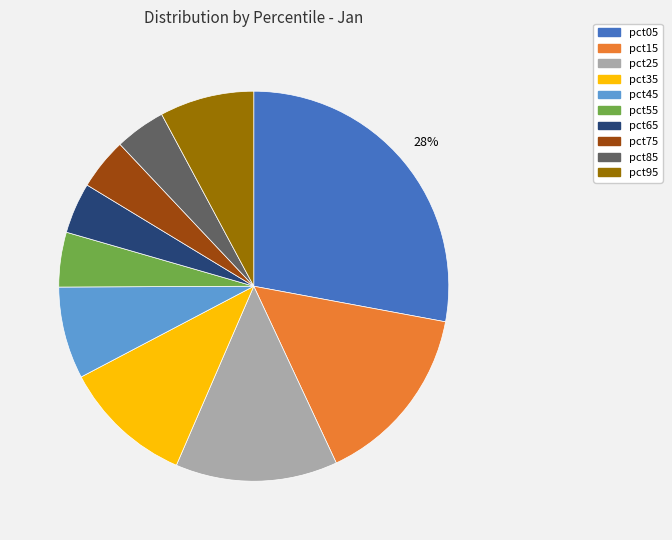

The pct75 slice represents 4% of the pie. True or false?

True